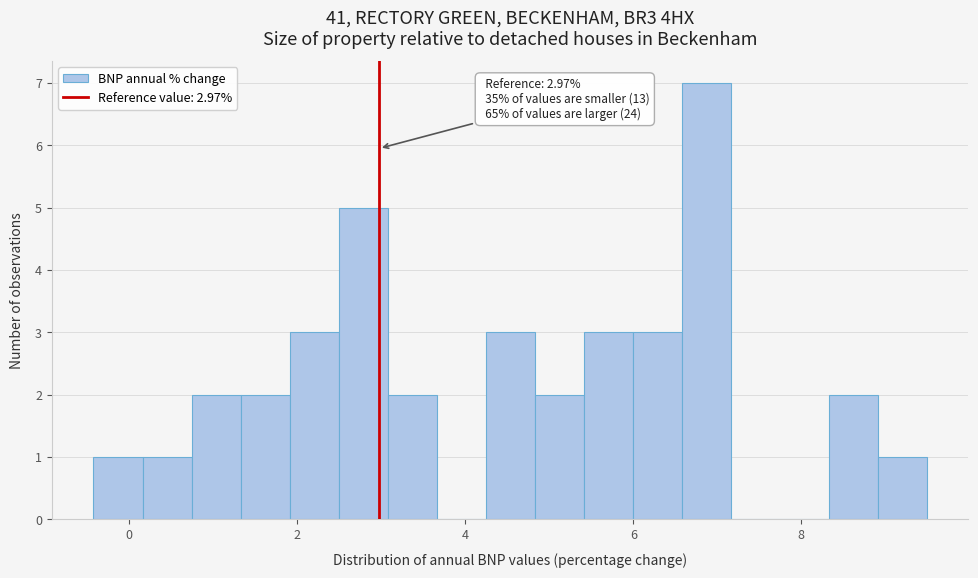

Around what value on the x-axis is the tallest bar? Give the approximate position of its centre, as read against the axis.

6.8